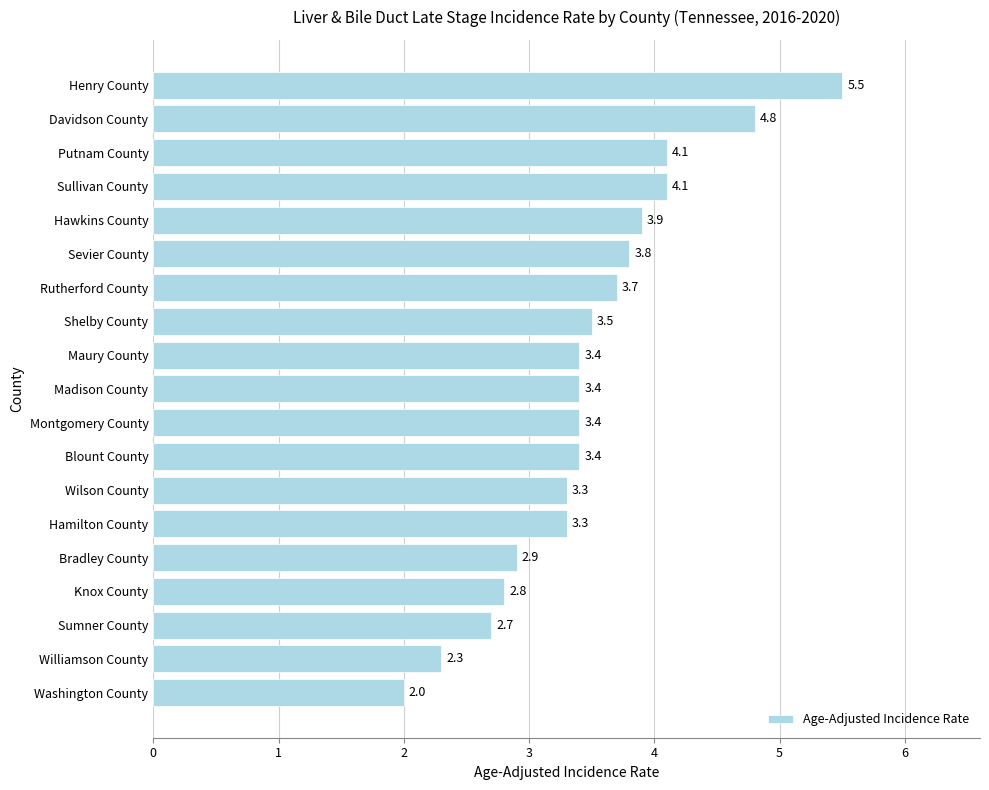

The value at Sullivan County is 1.6. True or false?

False